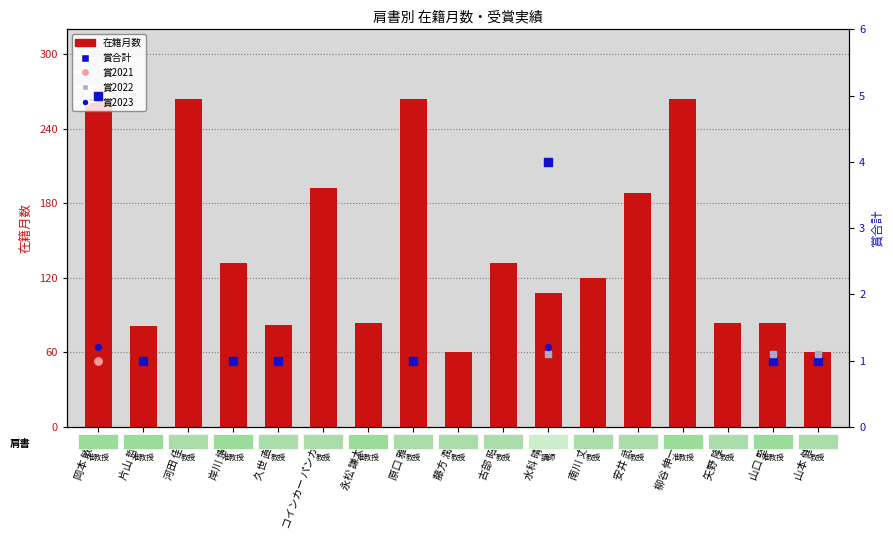

What is the ratio of the value at 安井 武史 to the value at 藤方 潤一?

3.1